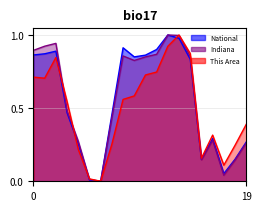

True or false: National has a value of 1.2 at 0.

False